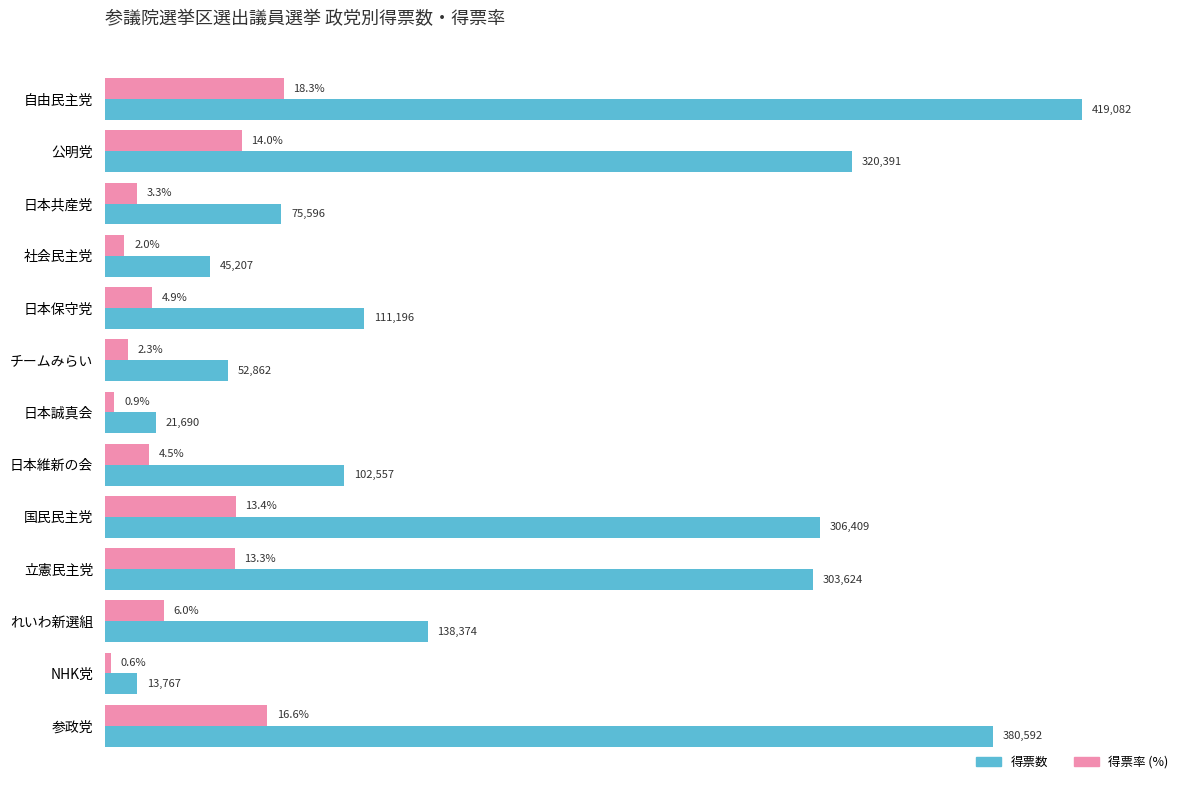

At which category is the sum across all series the highest?

自由民主党